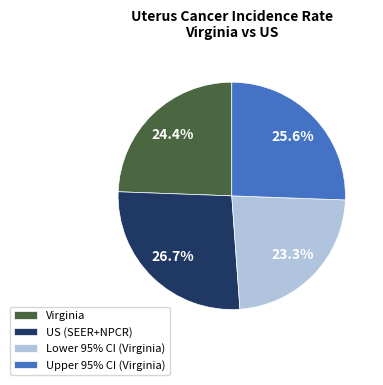

Between Upper 95% CI (Virginia) and US (SEER+NPCR), which is larger?

US (SEER+NPCR)